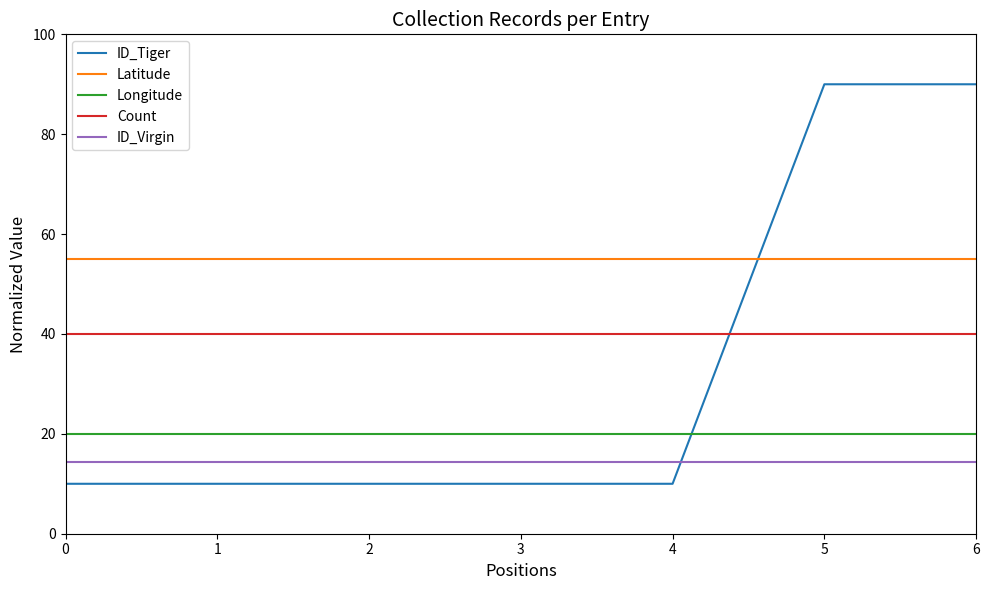

Reading left to right, transcribe all the data shown in this chart.

ID_Tiger: 0=10.0	1=10.0	2=10.0	3=10.0	4=10.0	5=90.0	6=90.0
Latitude: 0=55.0	1=55.0	2=55.0	3=55.0	4=55.0	5=55.0	6=55.0
Longitude: 0=20.0	1=20.0	2=20.0	3=20.0	4=20.0	5=20.0	6=20.0
Count: 0=40.0	1=40.0	2=40.0	3=40.0	4=40.0	5=40.0	6=40.0
ID_Virgin: 0=14.3	1=14.3	2=14.3	3=14.3	4=14.3	5=14.3	6=14.3